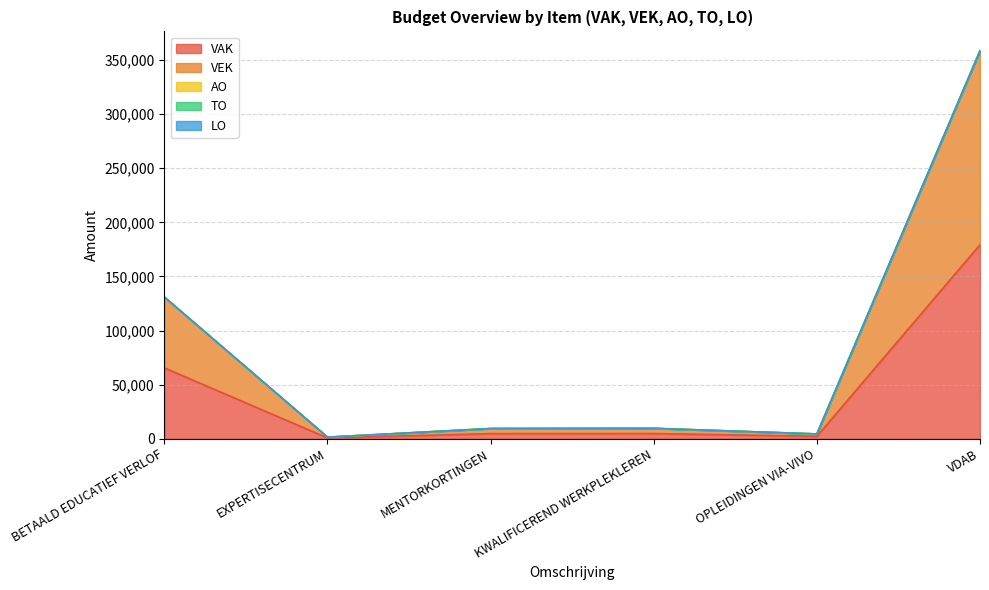

True or false: VAK and VEK intersect in this chart.

False